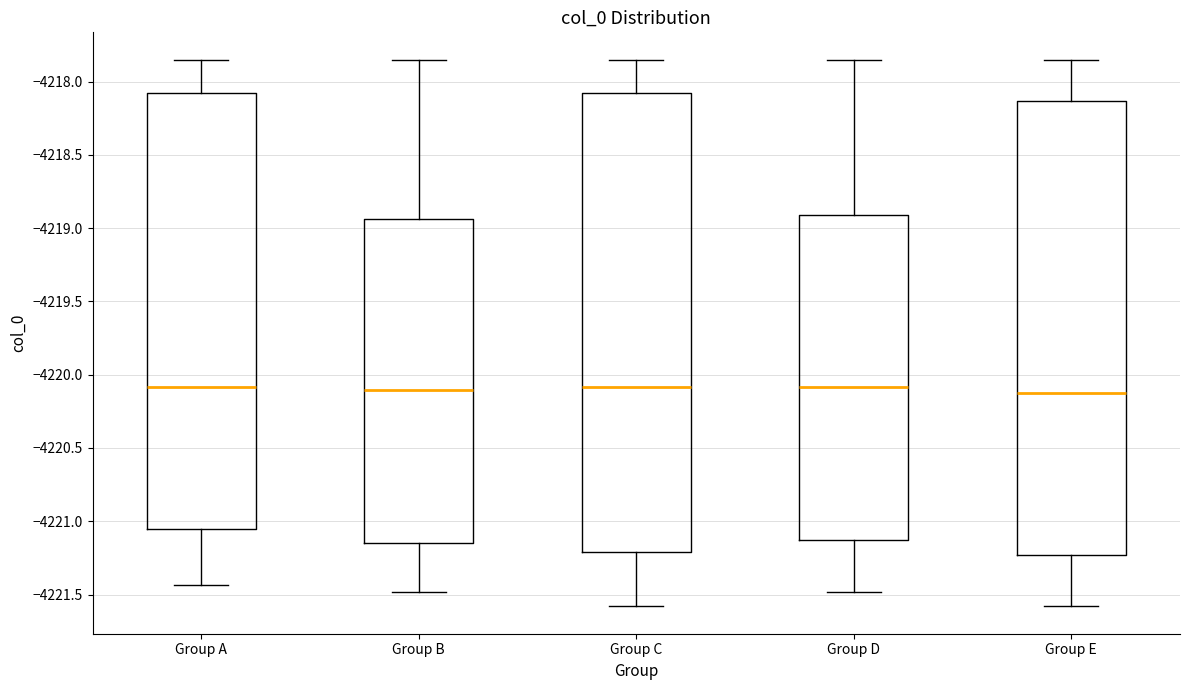

Where is the upper edge of the box for Group D on the y-axis? The values are not printed on the chart, so give them approximately, as read against the axis.

-4218.90